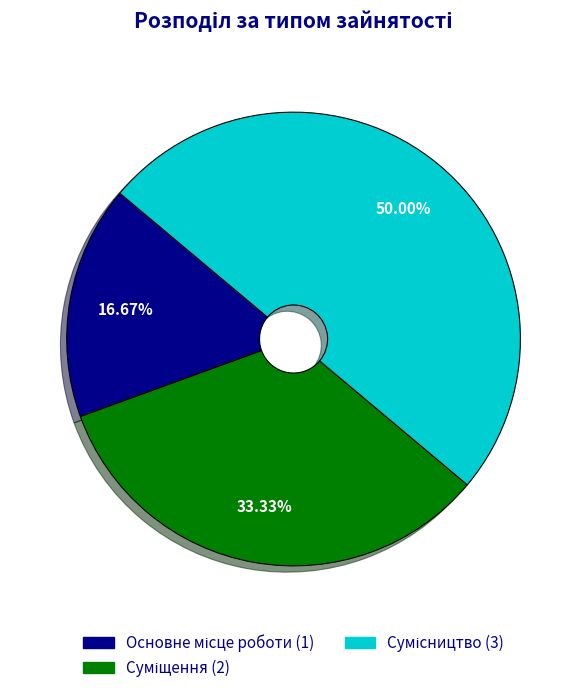

To the nearest percent, what is the combined percentage of Сумісництво and Суміщення?

83%